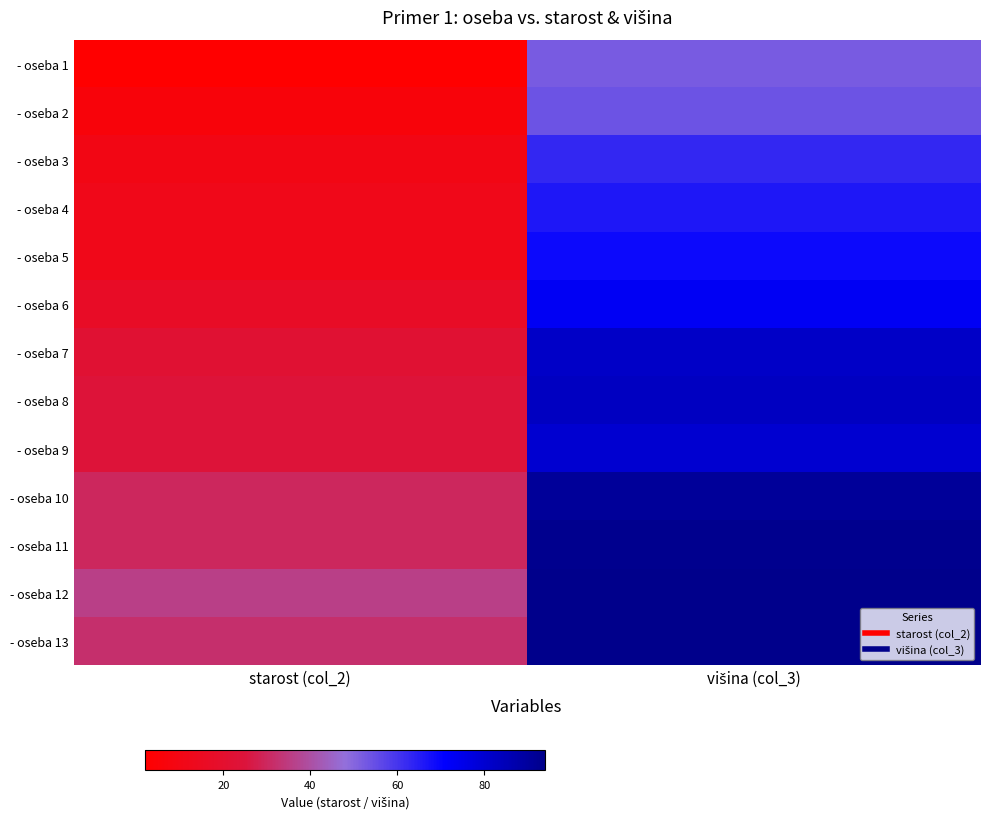

At how many categories does at least one series exceed 85?

1